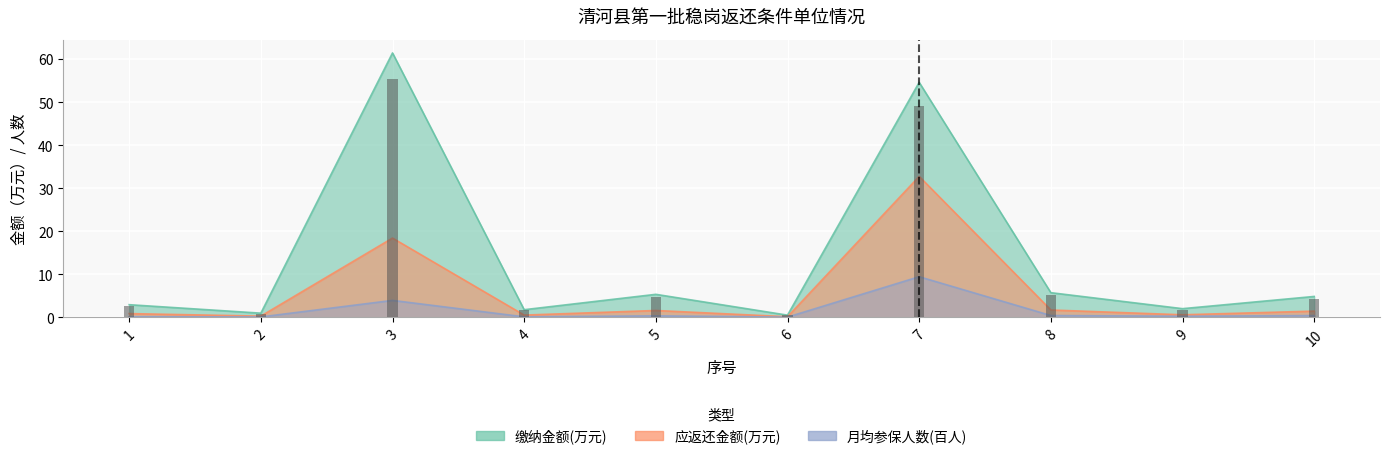

Is the value of 月均参保人数 at 1 greater than the value of 缴纳金额(万元) at 9?

No